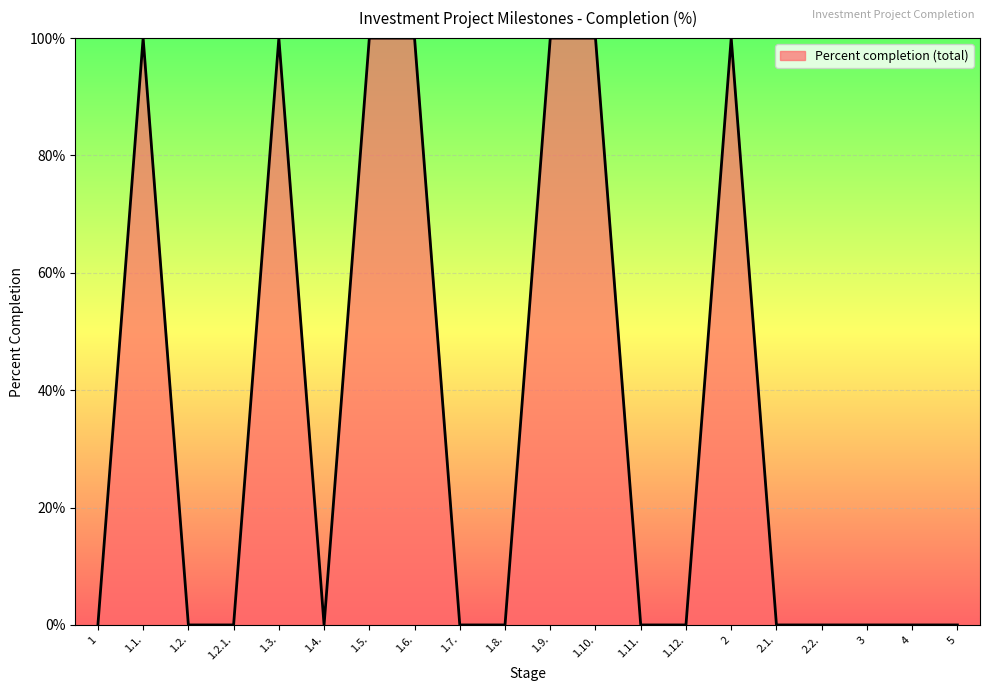

Reading right to left, transcribe all the data shown in this chart.

5=0	4=0	3=0	2.2.=0	2.1.=0	2=100	1.12.=0	1.11.=0	1.10.=100	1.9.=100	1.8.=0	1.7.=0	1.6.=100	1.5.=100	1.4.=0	1.3.=100	1.2.1.=0	1.2.=0	1.1.=100	1=0